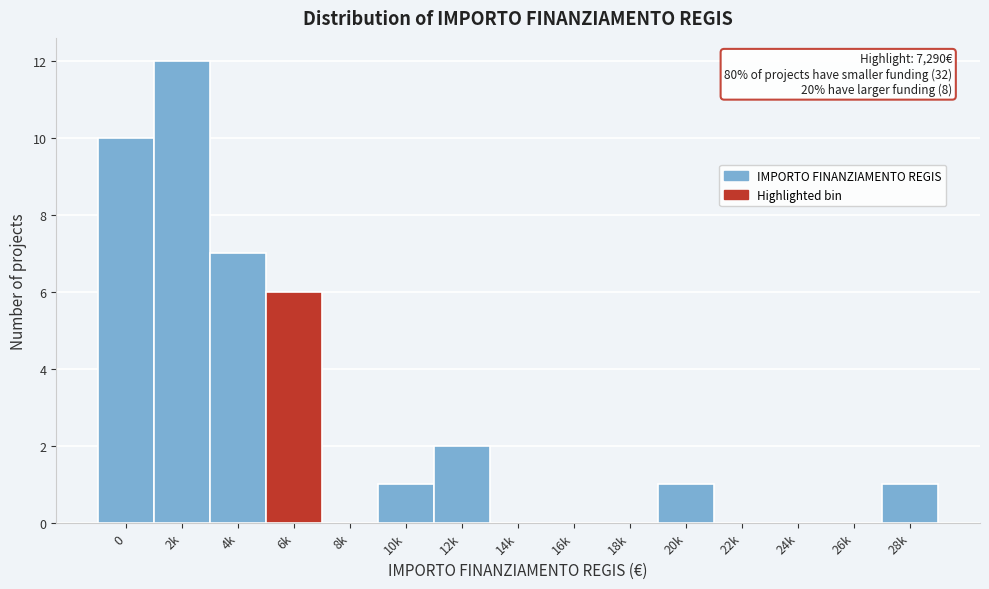

Reading right to left, extract all data points from this chart.

28k=1	26k=0	24k=0	22k=0	20k=1	18k=0	16k=0	14k=0	12k=2	10k=1	8k=0	6k=6	4k=7	2k=12	0=10